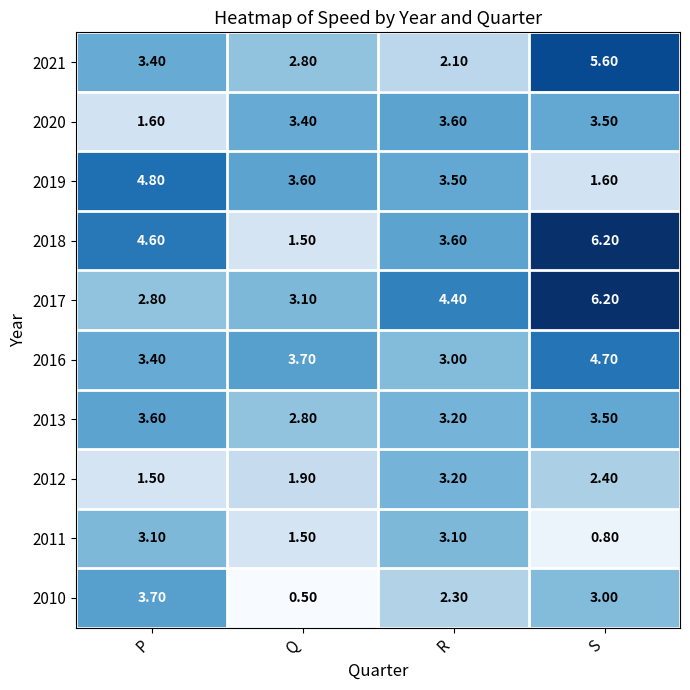

Which category has the highest value in the 2010 series?

P